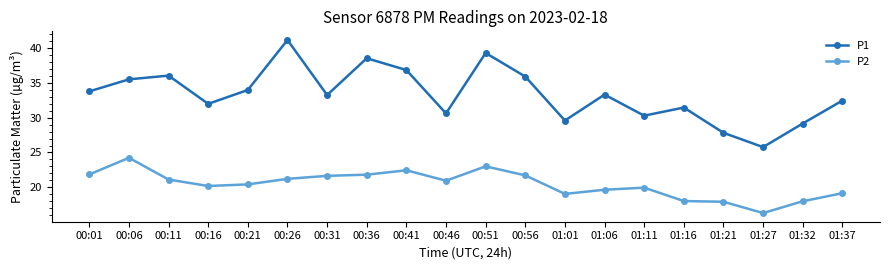

At which label does P2 first exceed 20?

00:01